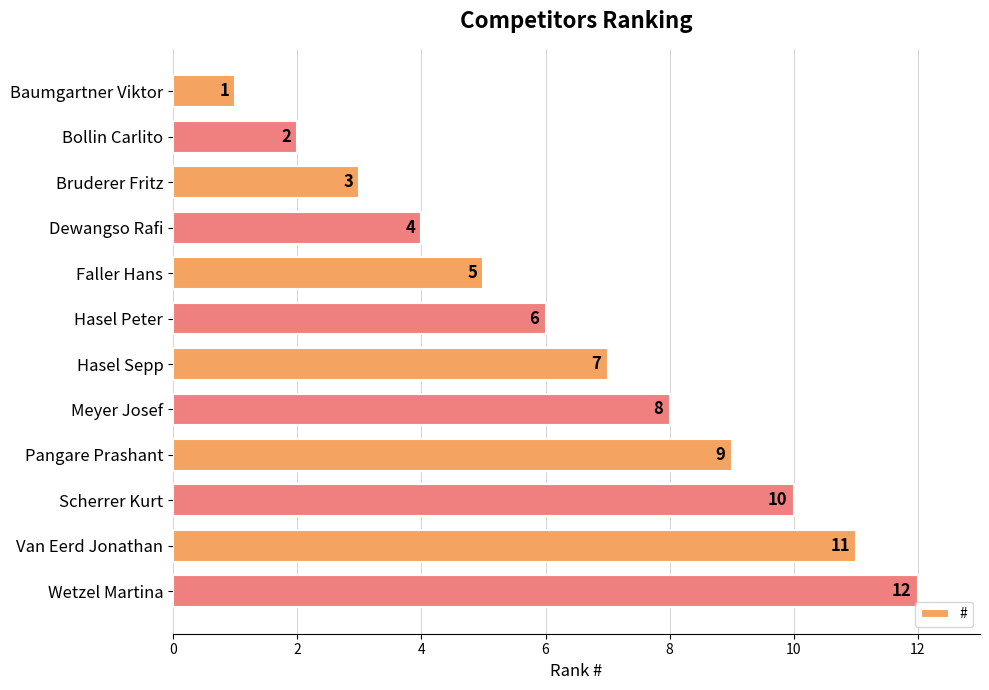

Rank the categories by value from highest to lowest.

Wetzel Martina, Van Eerd Jonathan, Scherrer Kurt, Pangare Prashant, Meyer Josef, Hasel Sepp, Hasel Peter, Faller Hans, Dewangso Rafi, Bruderer Fritz, Bollin Carlito, Baumgartner Viktor